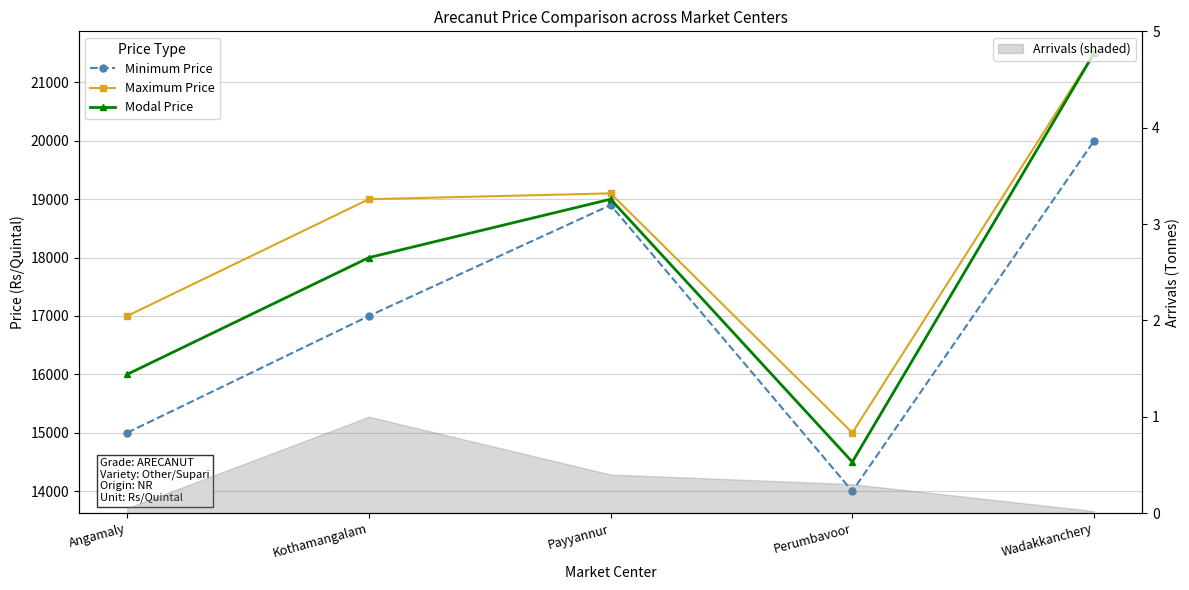

How many data points in Modal Price are above 18000?

2